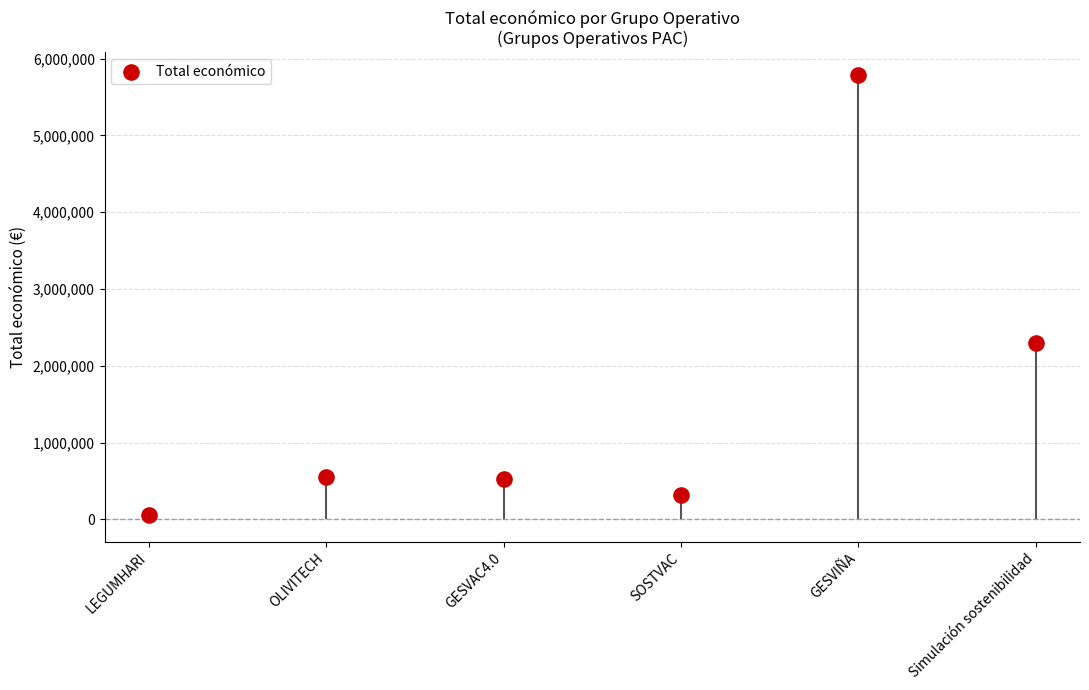

Which has a higher value, OLIVITECH or GESVIÑA?

GESVIÑA